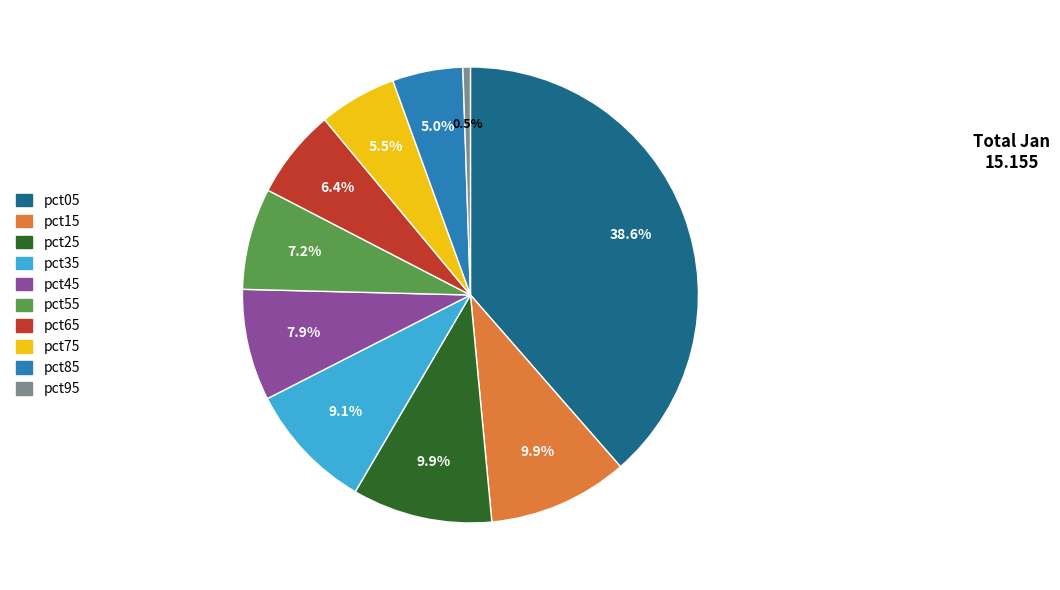

Which slice is the smallest?

pct95